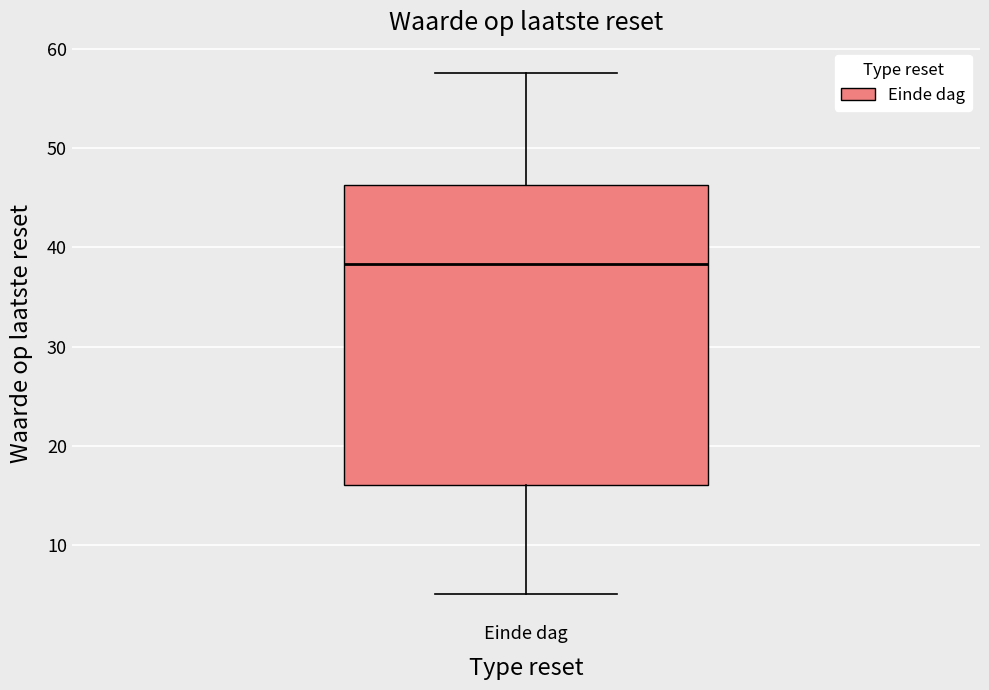

Where is the upper edge of the box for Einde dag on the y-axis? The values are not printed on the chart, so give them approximately, as read against the axis.

46